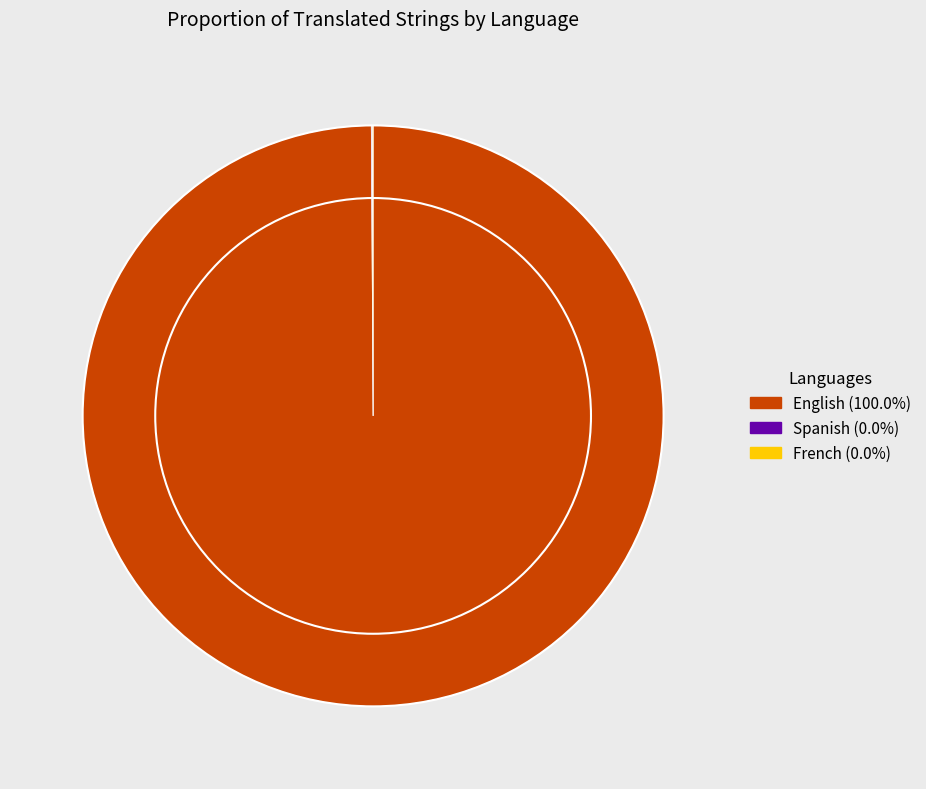

Which category has the biggest portion of the pie?

English